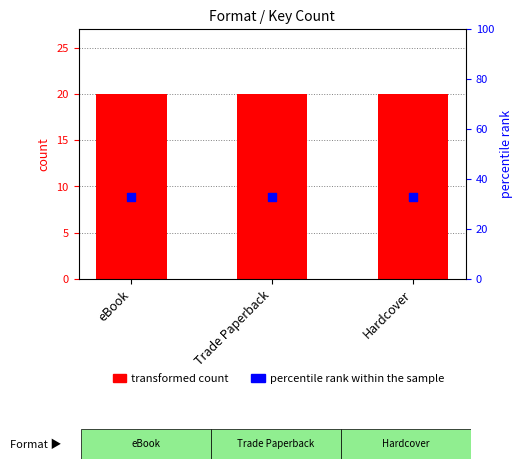

What are all the series names shown in the legend?

transformed count, percentile rank within the sample